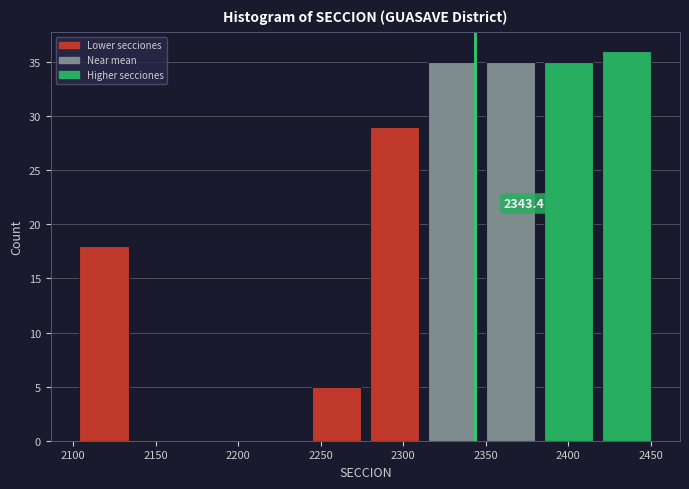

Over which range of the x-axis is the bar tallest?

2420 to 2455